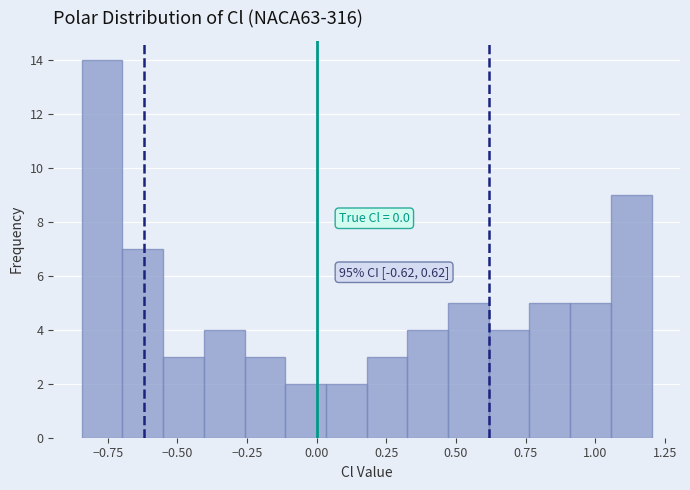

Around what value on the x-axis is the tallest bar? Give the approximate position of its centre, as read against the axis.

-0.75